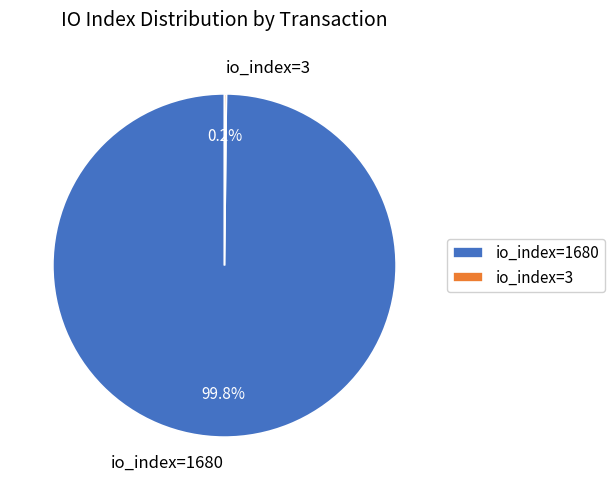

Which category accounts for the majority?

io_index=1680